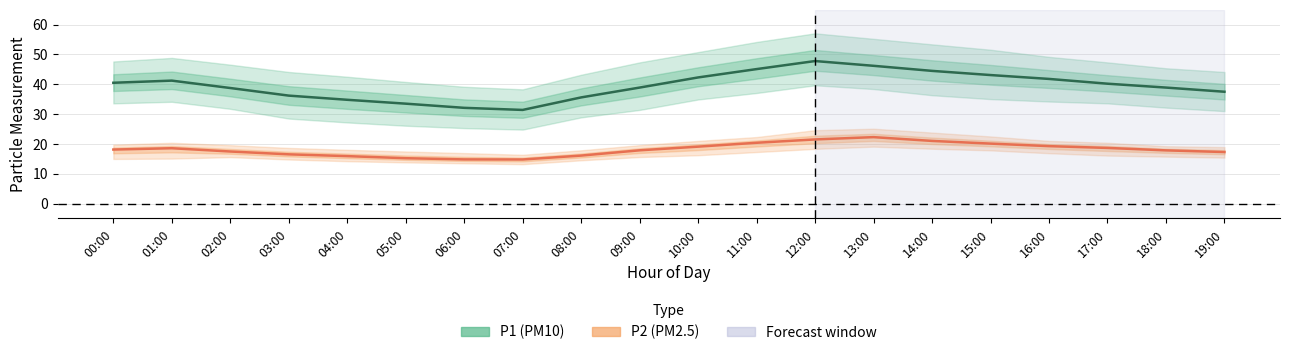

Does the chart display data point markers on the line(s)?

No